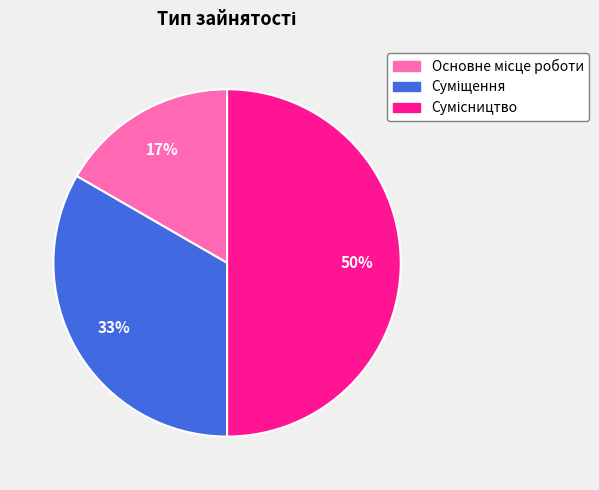

To the nearest percent, what is the average slice percentage?

33%